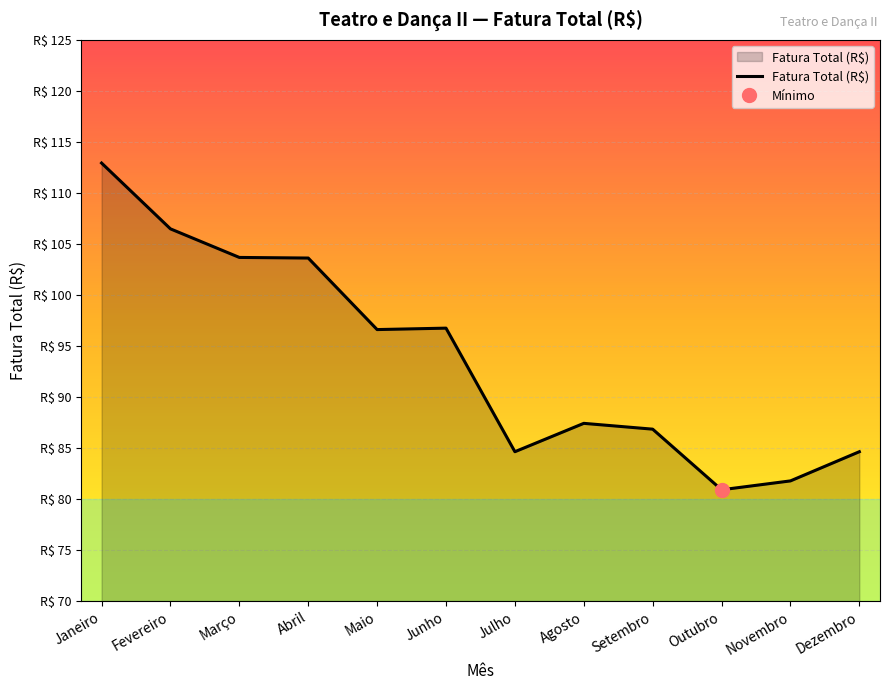

Reading right to left, list all the values displayed in this chart.

Dezembro=84.6	Novembro=81.8	Outubro=80.9	Setembro=86.8	Agosto=87.4	Julho=84.6	Junho=96.8	Maio=96.6	Abril=103.6	Março=103.7	Fevereiro=106.5	Janeiro=112.9